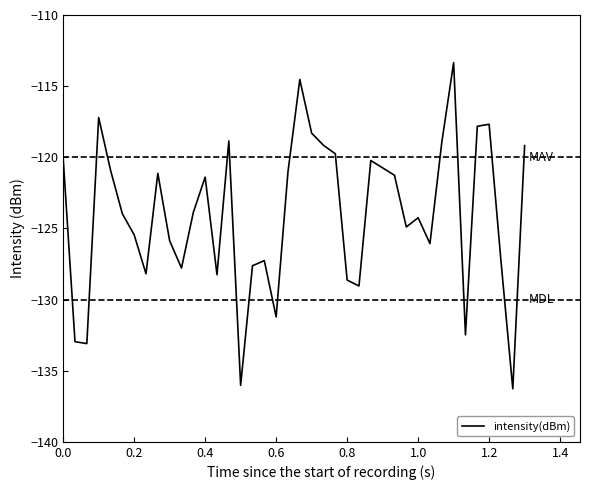

True or false: there are more than 2 points higher than both neighbors.

True